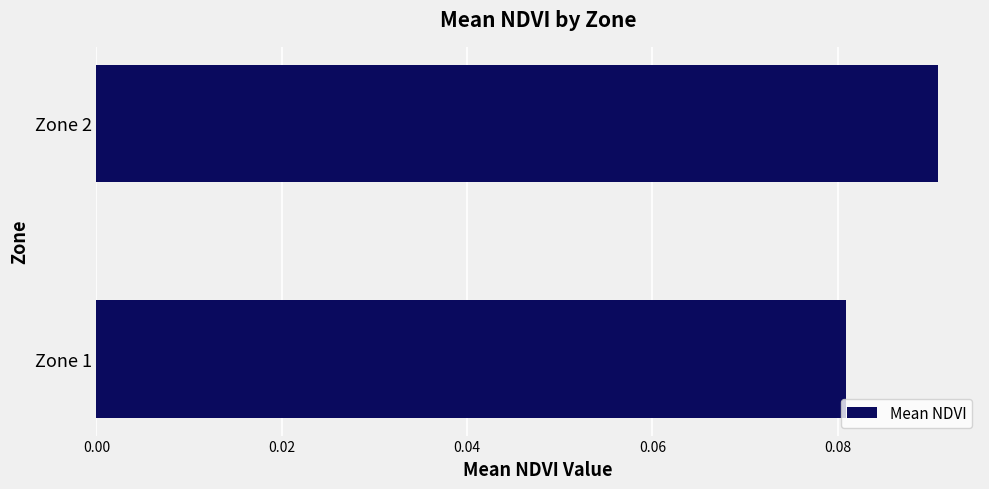

How many bars are there in total?

2